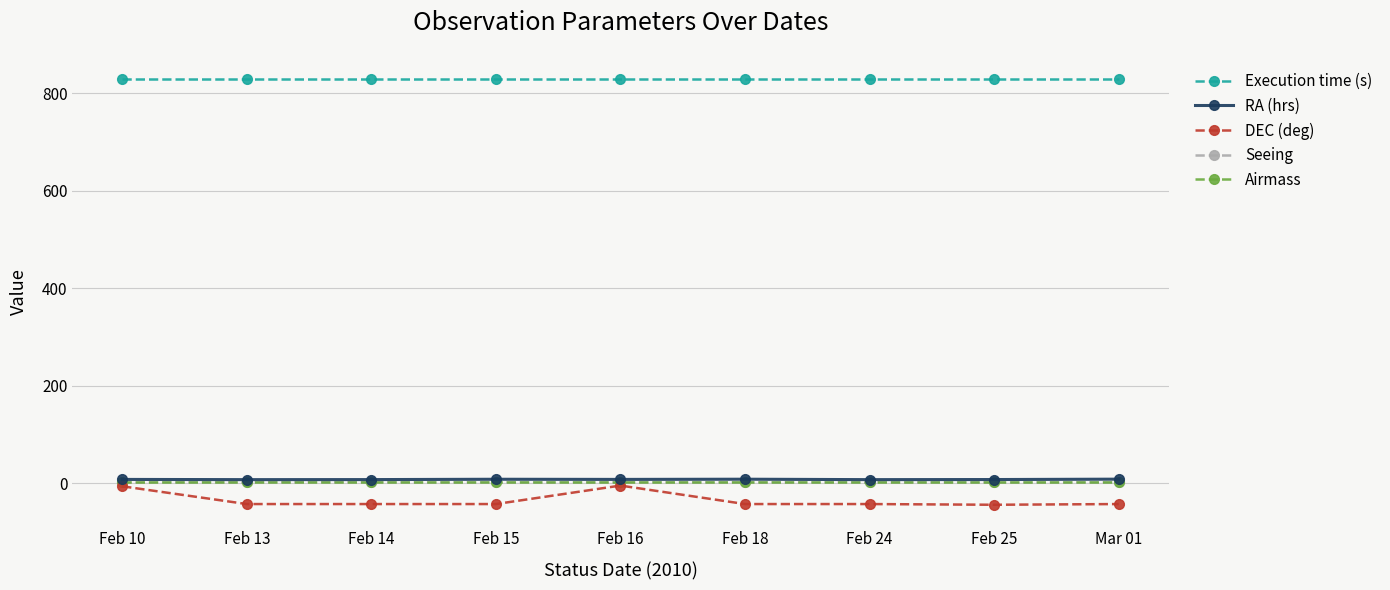

How many lines are shown in the chart?

5